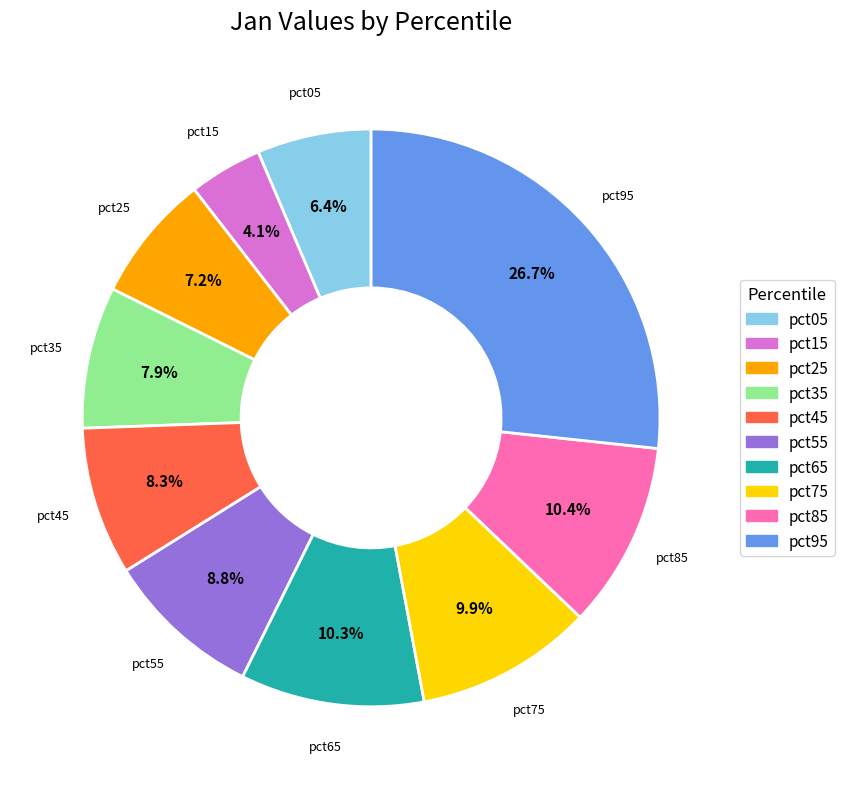

To the nearest percent, what is the difference between the pct15 and pct05 slice percentages?

2%